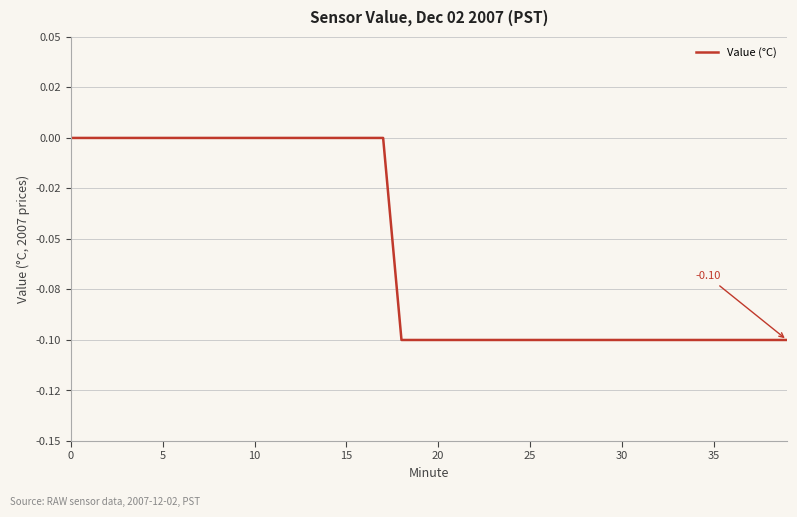

True or false: the data has more than 1 interior local peaks.

False